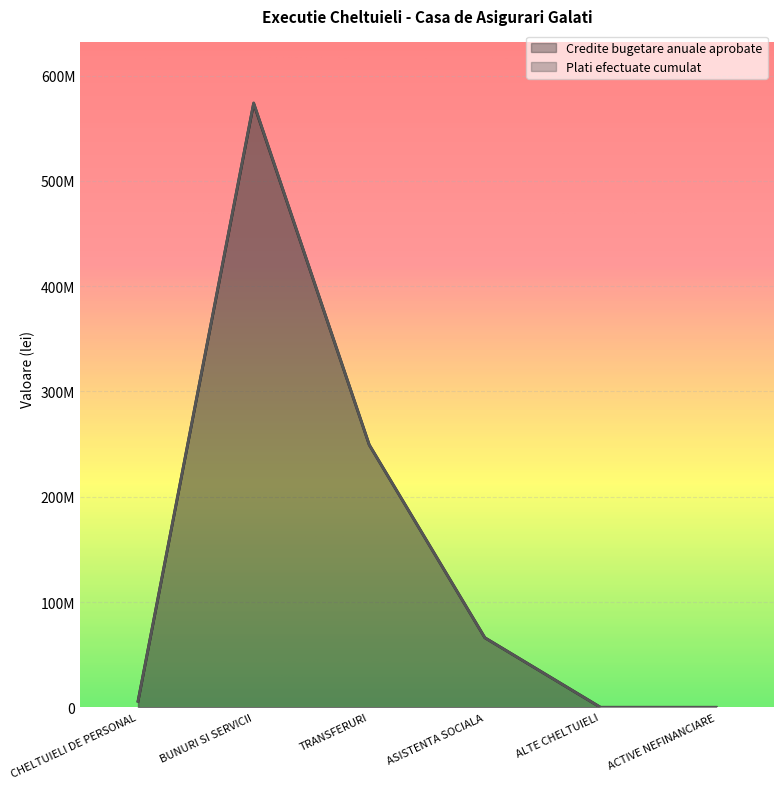

At which category does Credite bugetare anuale aprobate reach its first local peak?

BUNURI SI SERVICII